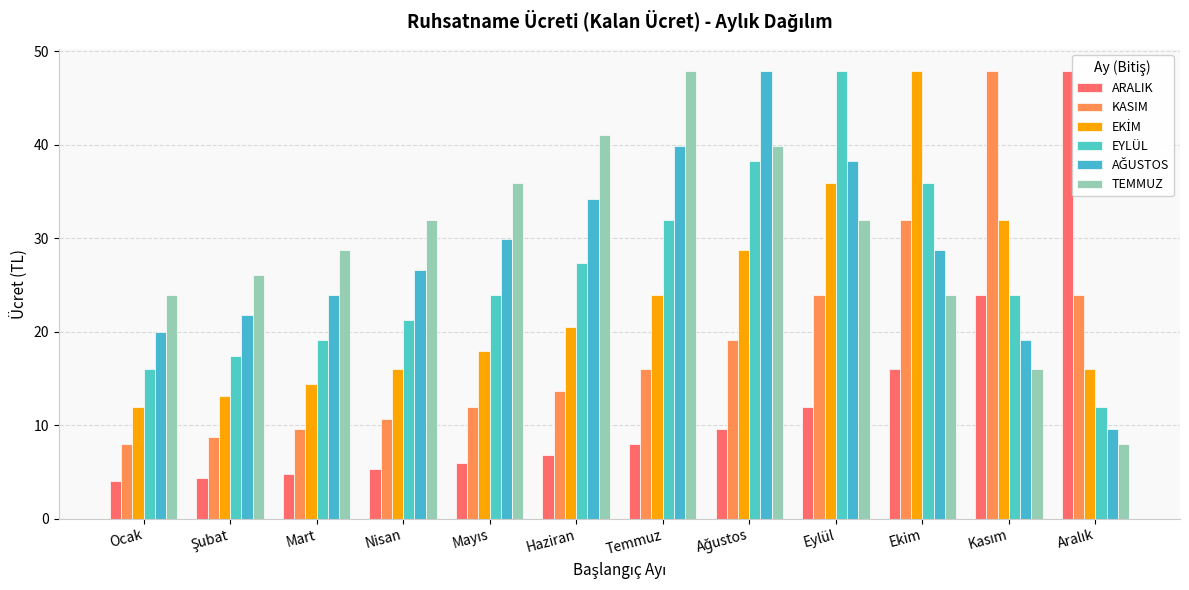

How many bars are there in total?

72